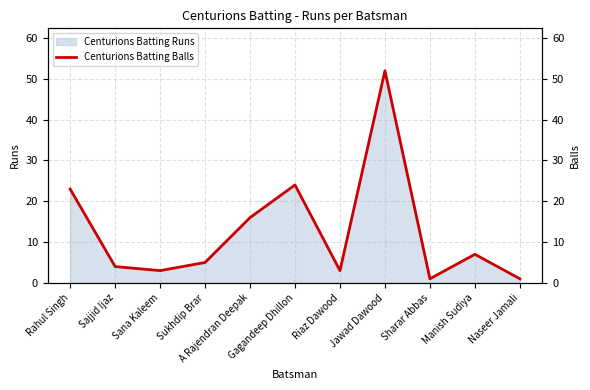

What is the label of the 10th point from the left?

Manish Sudiya